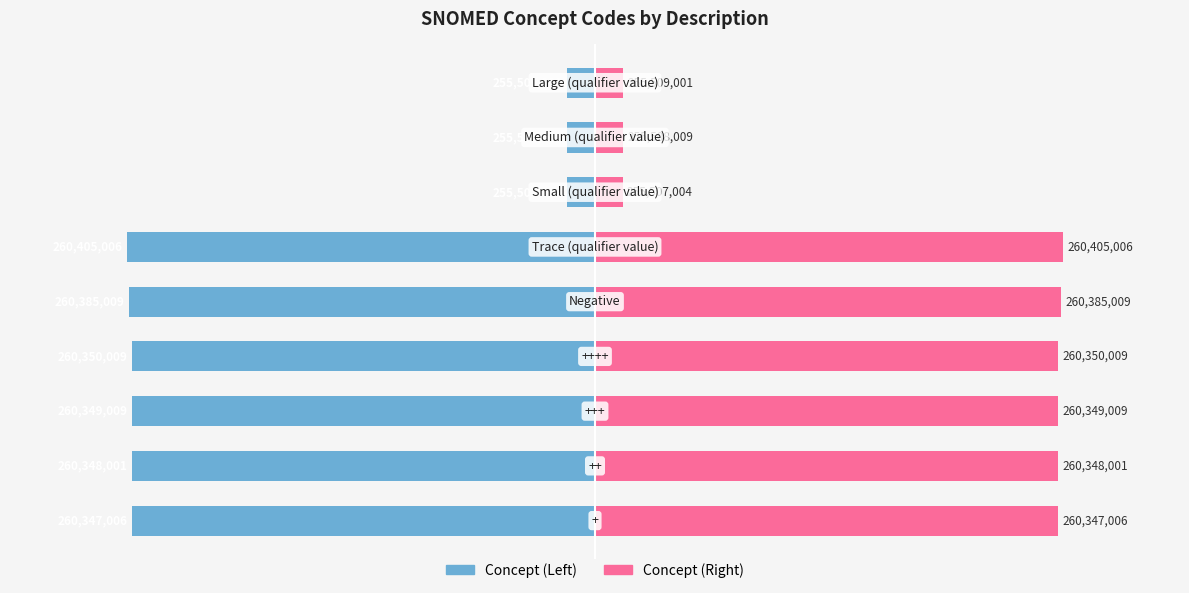

Between −50 and 25, which series saw the biggest shift?

Concept (Left)